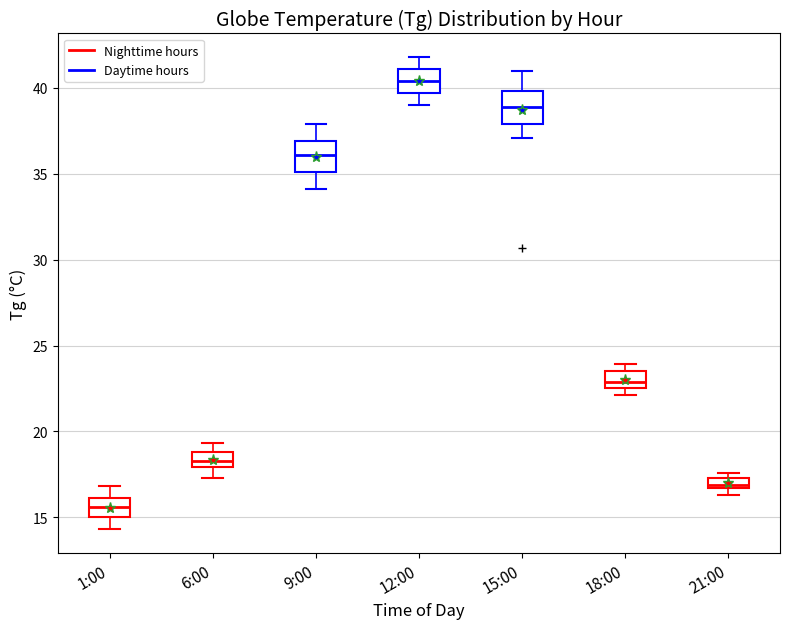

Where is the upper edge of the box for 21:00 on the y-axis? The values are not printed on the chart, so give them approximately, as read against the axis.

17.5